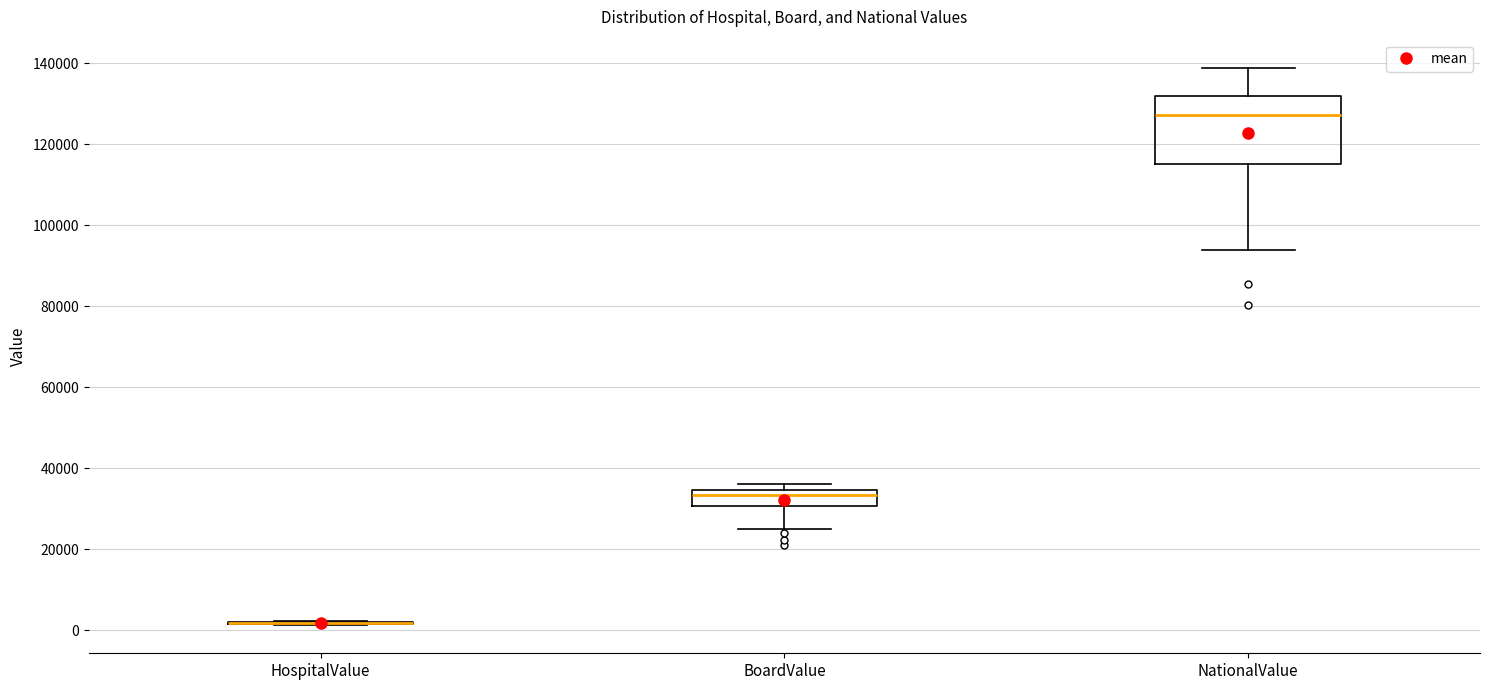

Reading left to right, read every box against the y-axis: the position of its median line, the range the box covers, and the ends of its whiskers. The values are not printed on the chart, so give them approximately, as read against the axis.

HospitalValue: box collapsed to a line at 2000, whiskers 2000 to 2000
BoardValue: median 34000 (just below the box's upper edge), box 30000 to 34000, whiskers 24000 to 36000
NationalValue: median 128000, box 116000 to 132000, whiskers 94000 to 138000